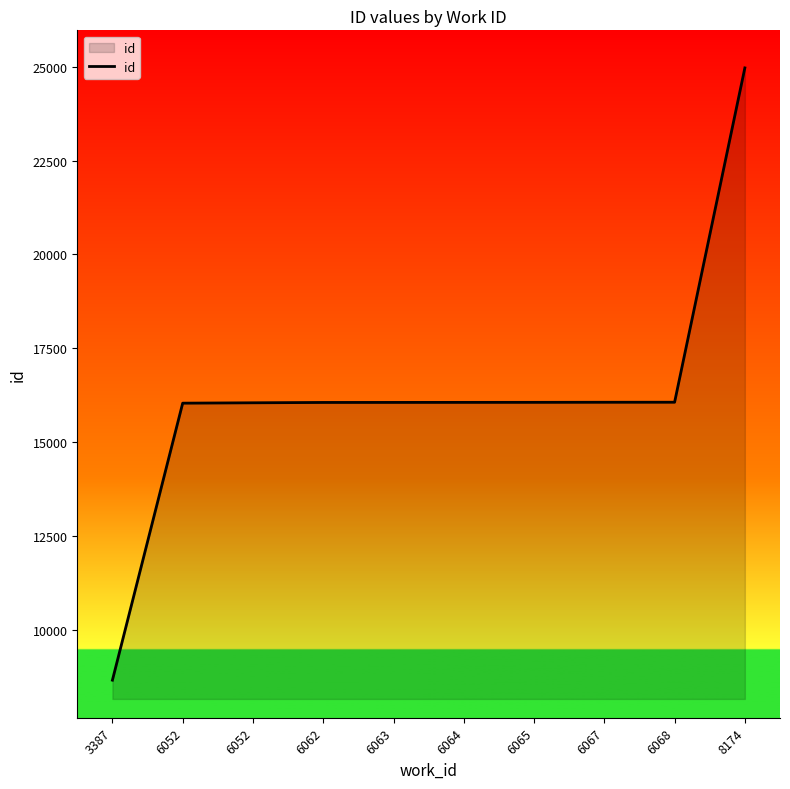

Does the chart have visible grid lines?

No